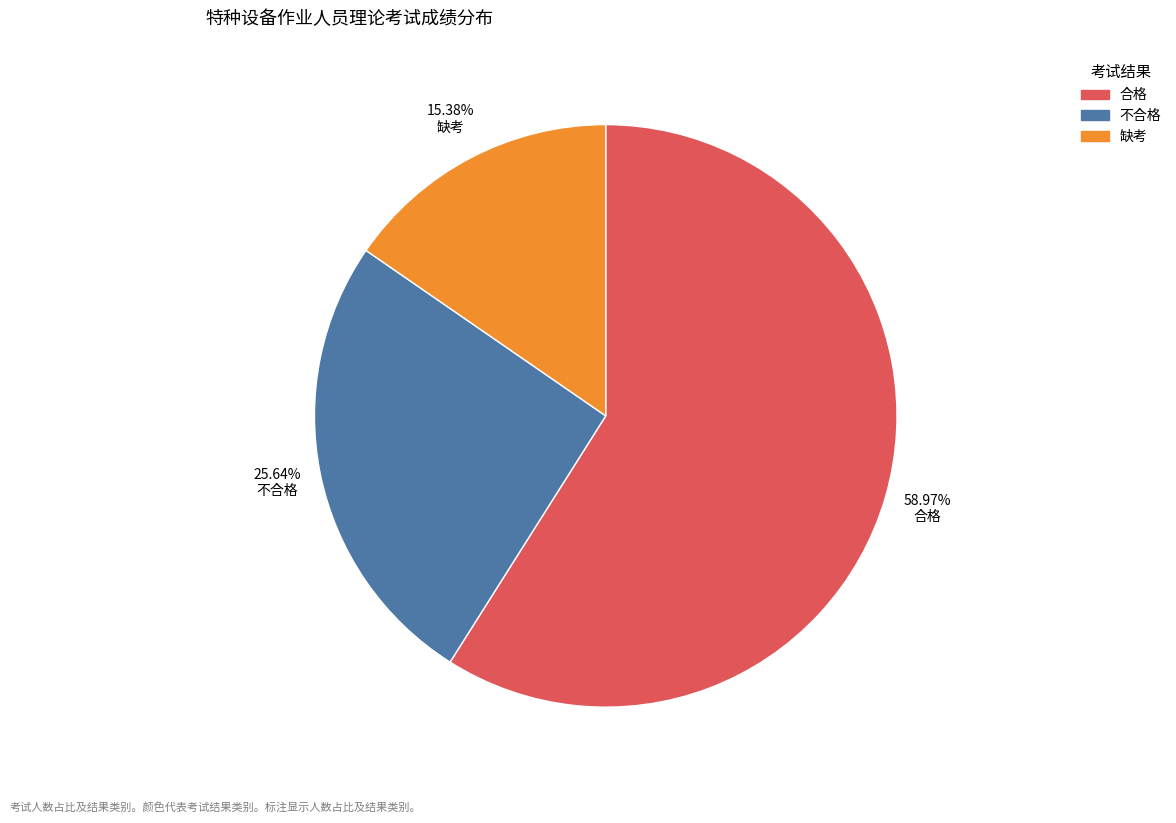

Rank the categories by value from lowest to highest.

缺考, 不合格, 合格